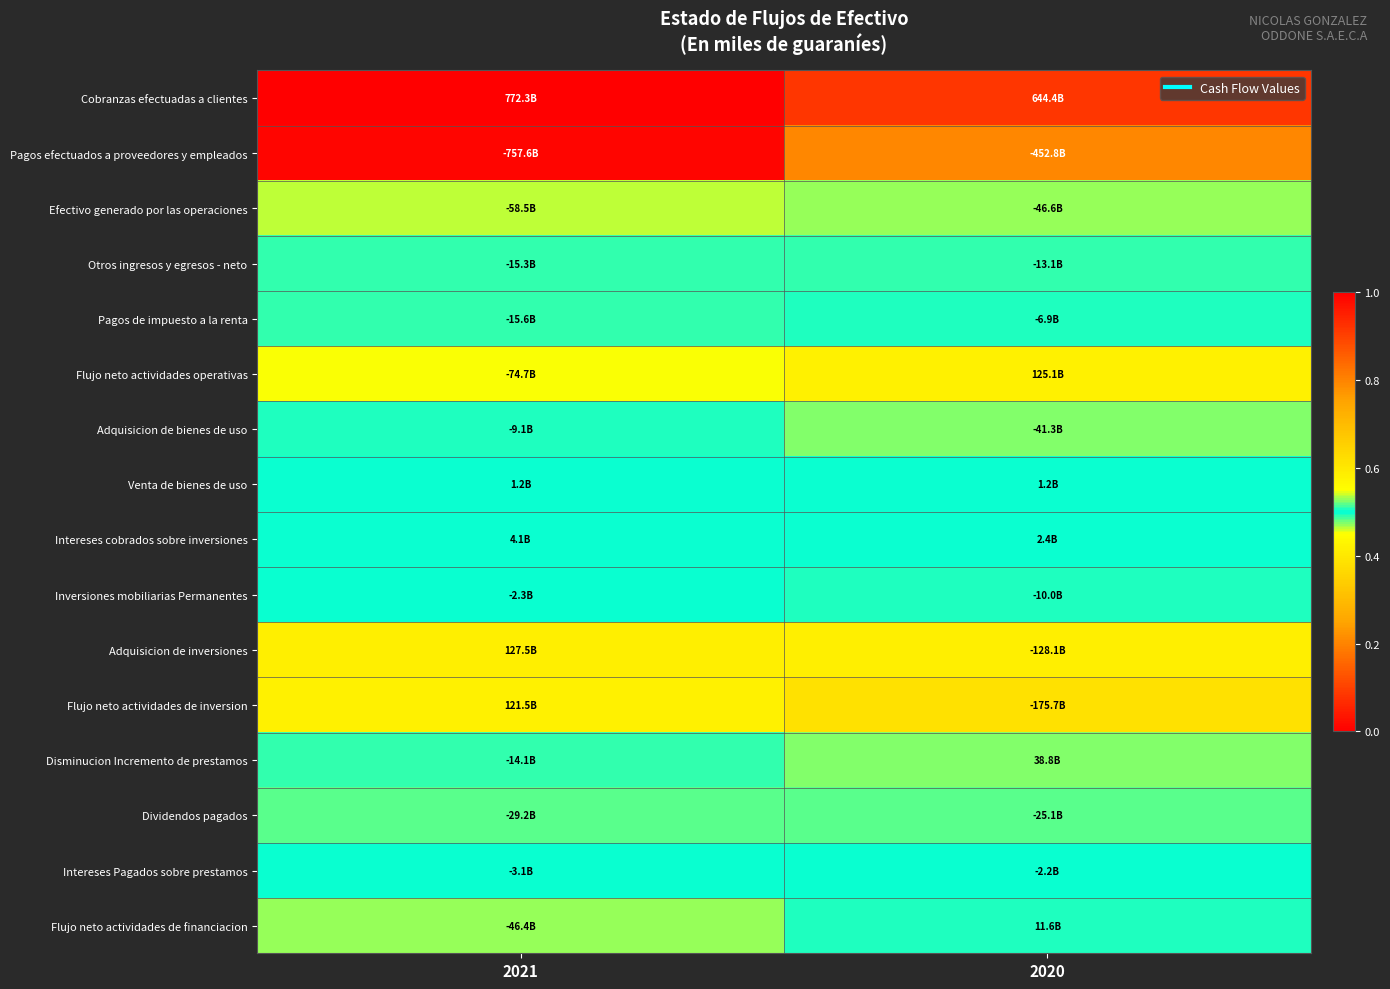

Which label corresponds to the largest value in the chart?

2021